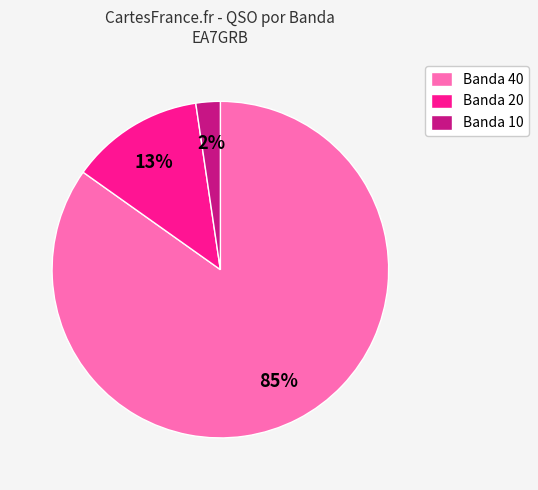

How many slices are in this pie chart?

3